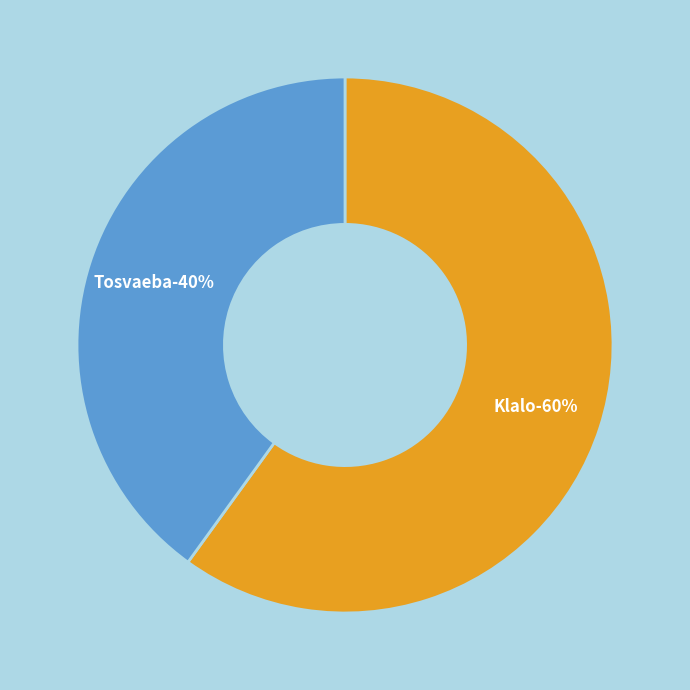

Combined, do Klalo and Tosvaeba account for over 50%?

Yes